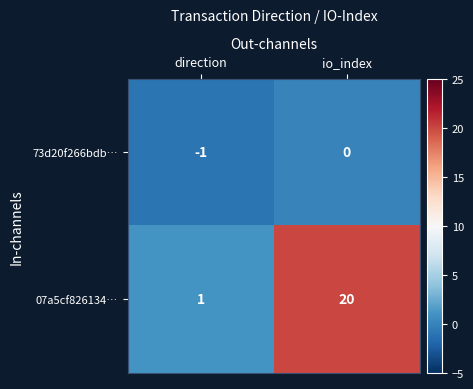

At how many categories does at least one series exceed 14?

1